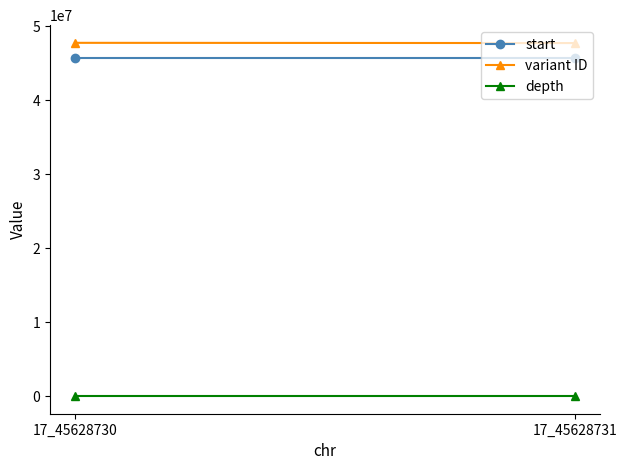

What are all the series names shown in the legend?

start, variant ID, depth